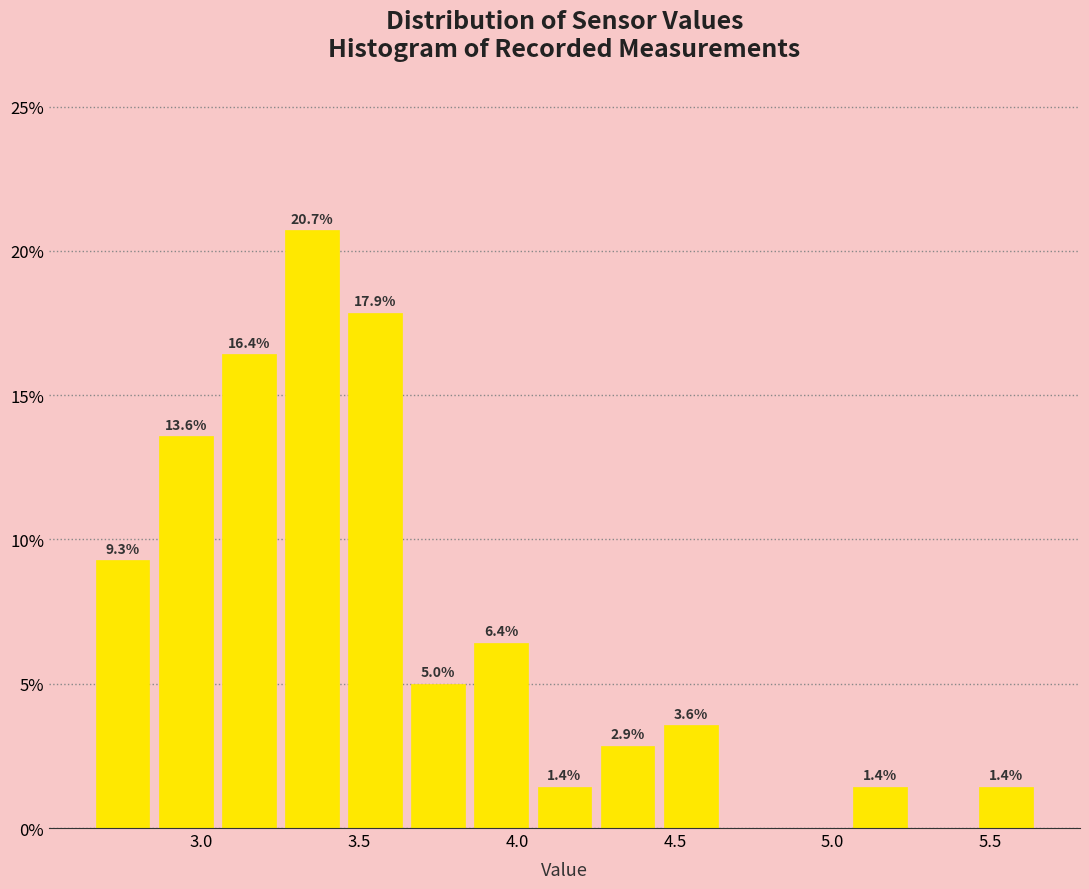

Over which range of the x-axis is the bar tallest?

3.25 to 3.45